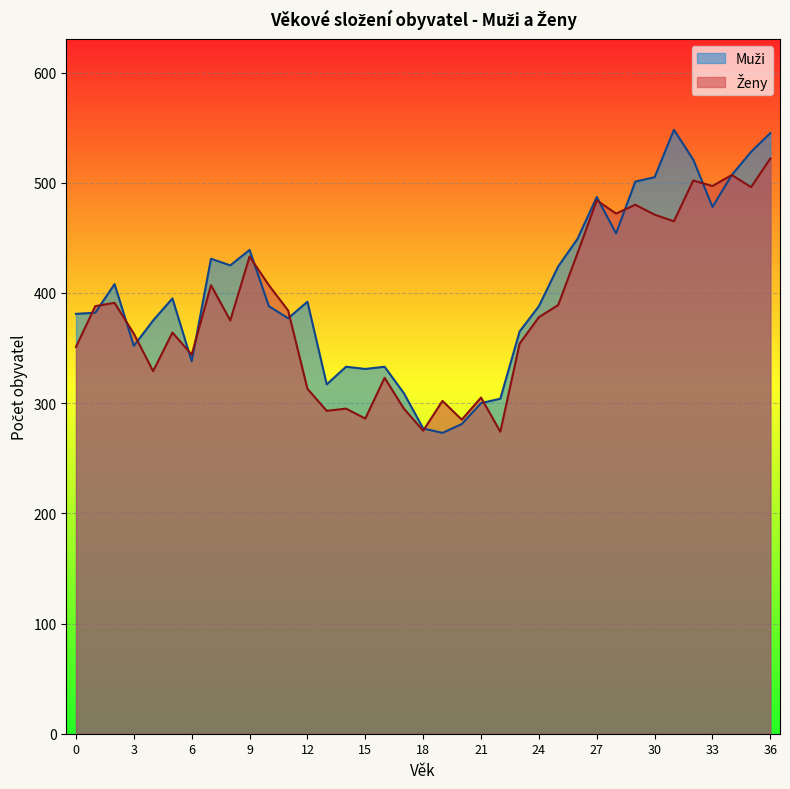

What is the sum of all Muži values?

14841